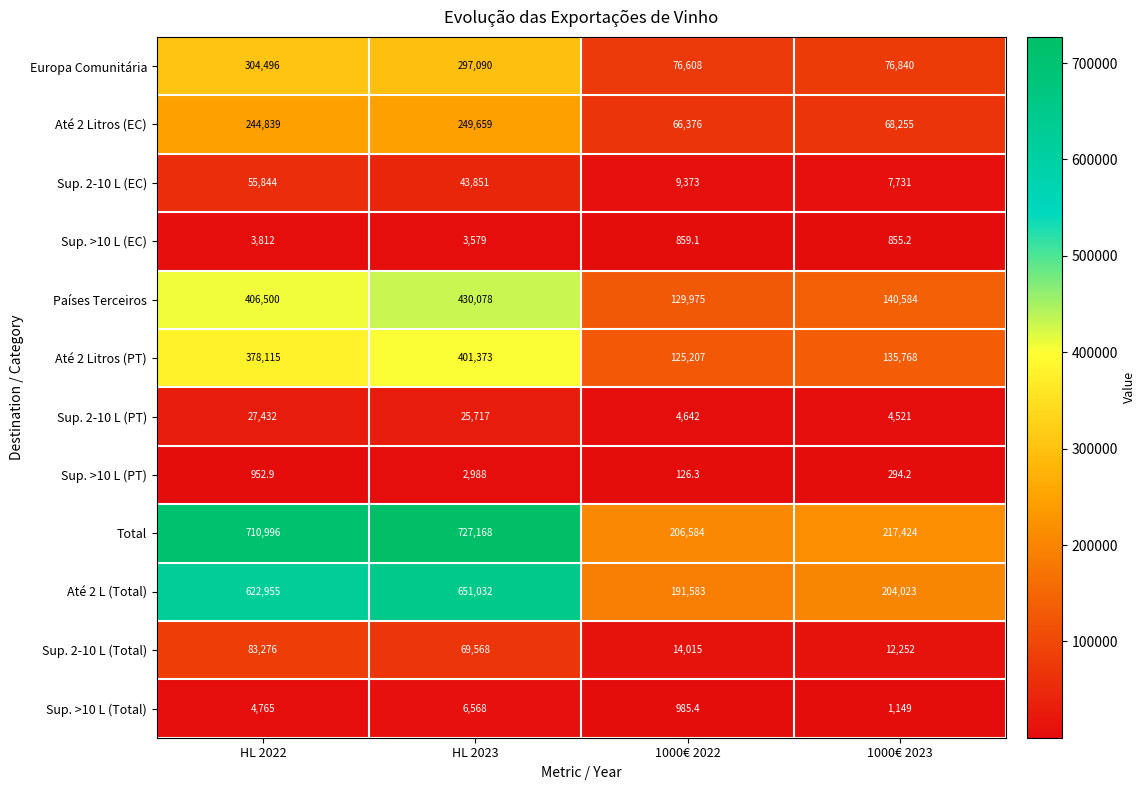

Which series has the widest spread of values?

Total